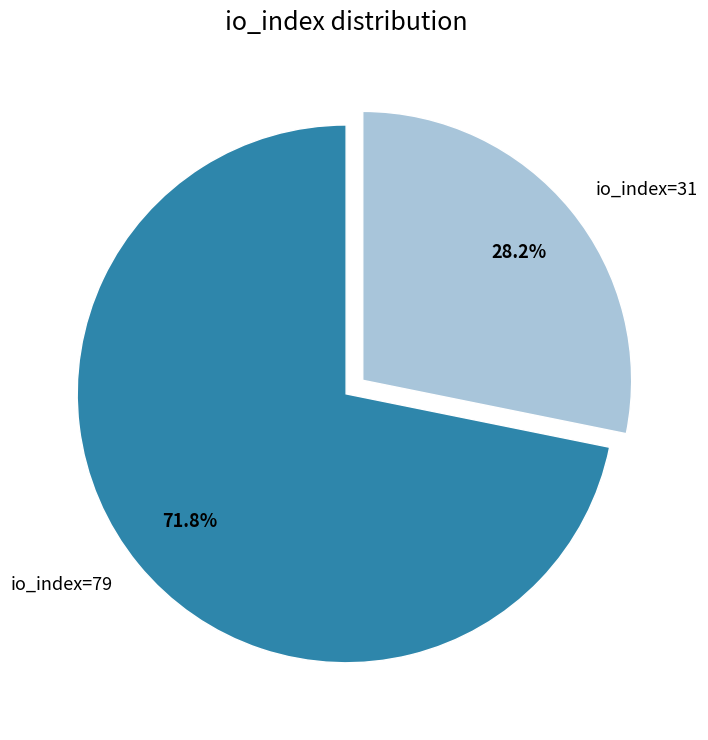

To the nearest percent, what is the average slice percentage?

50%